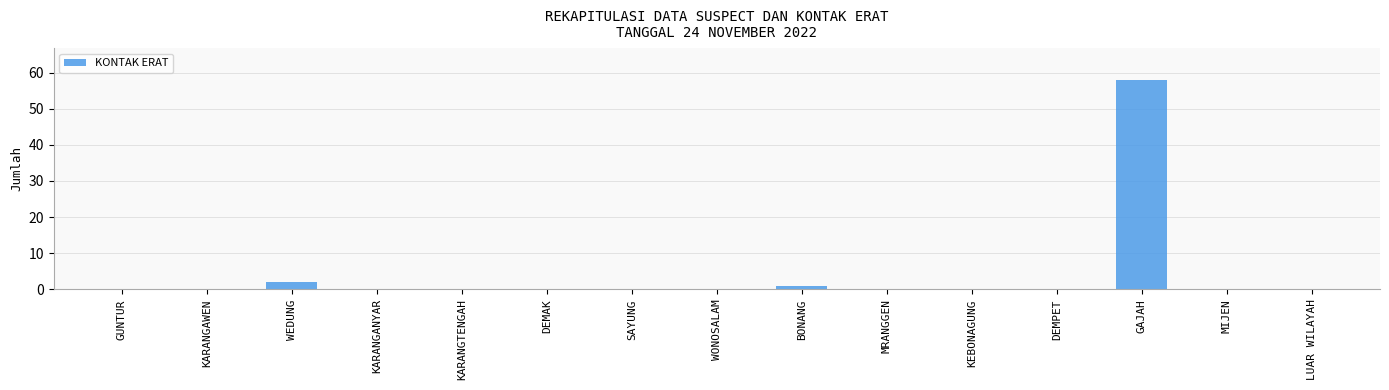

Which category has the highest value across all series?

GAJAH